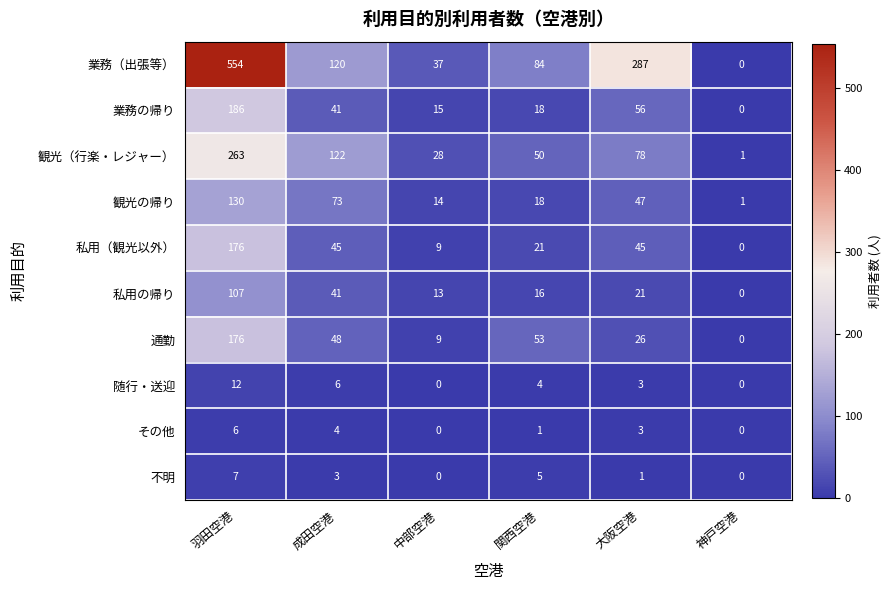

How many data points in 随行・送迎 are less than 4?

3